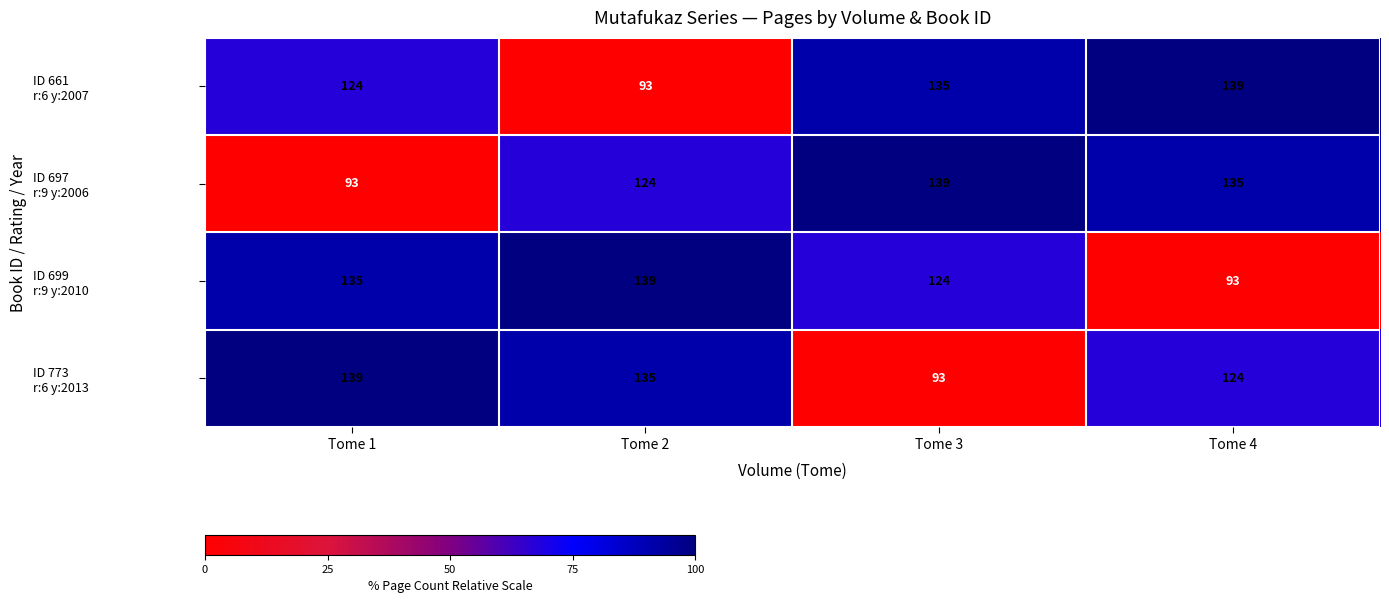

What is the total value across all series at Tome 4?

491